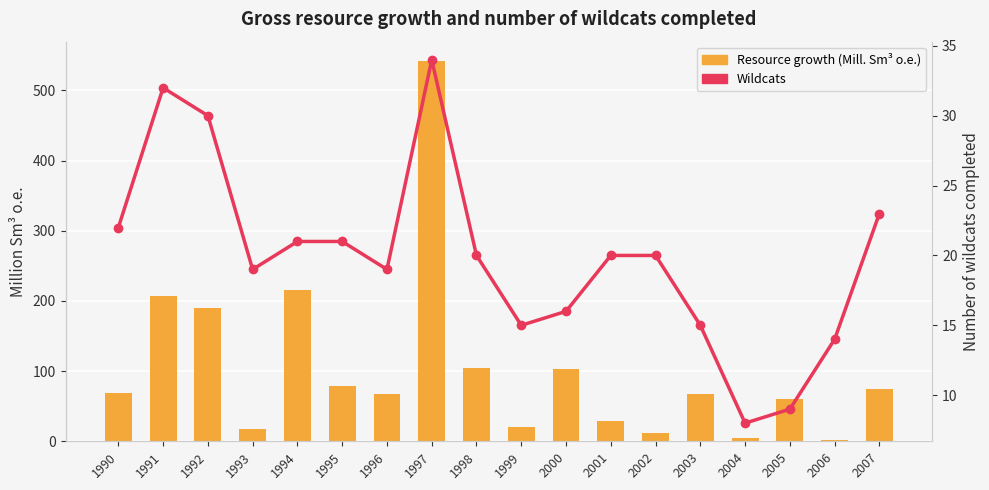

What is the value of the Wildcats bar at the 9th from the left?

20.0